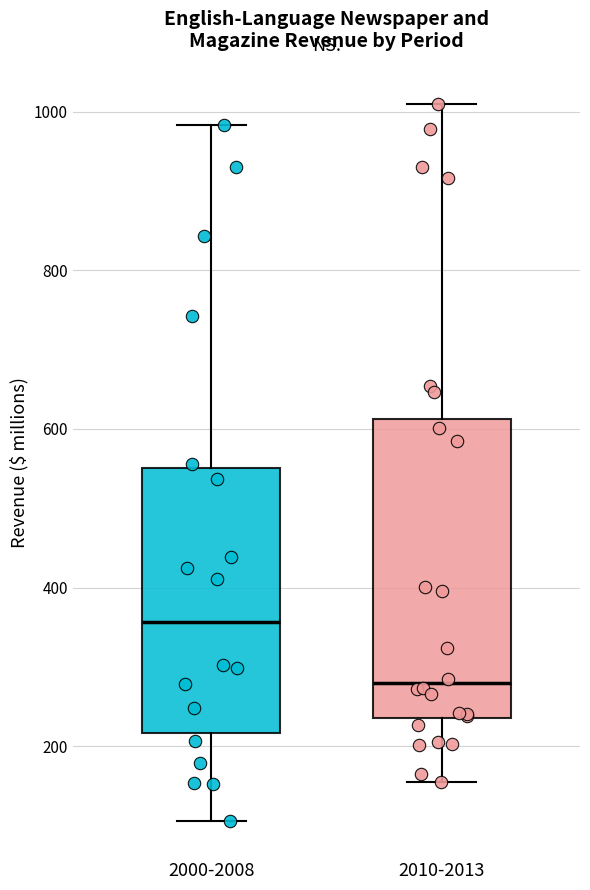

Comparing the boxes themselves (not the whiskers), which one is the tallest?

2010-2013